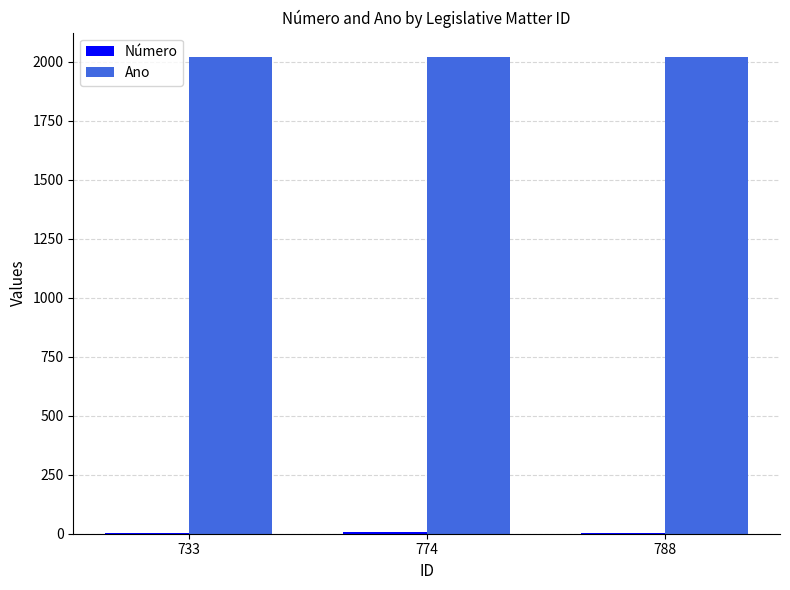

What is the maximum value shown in the chart?

2022